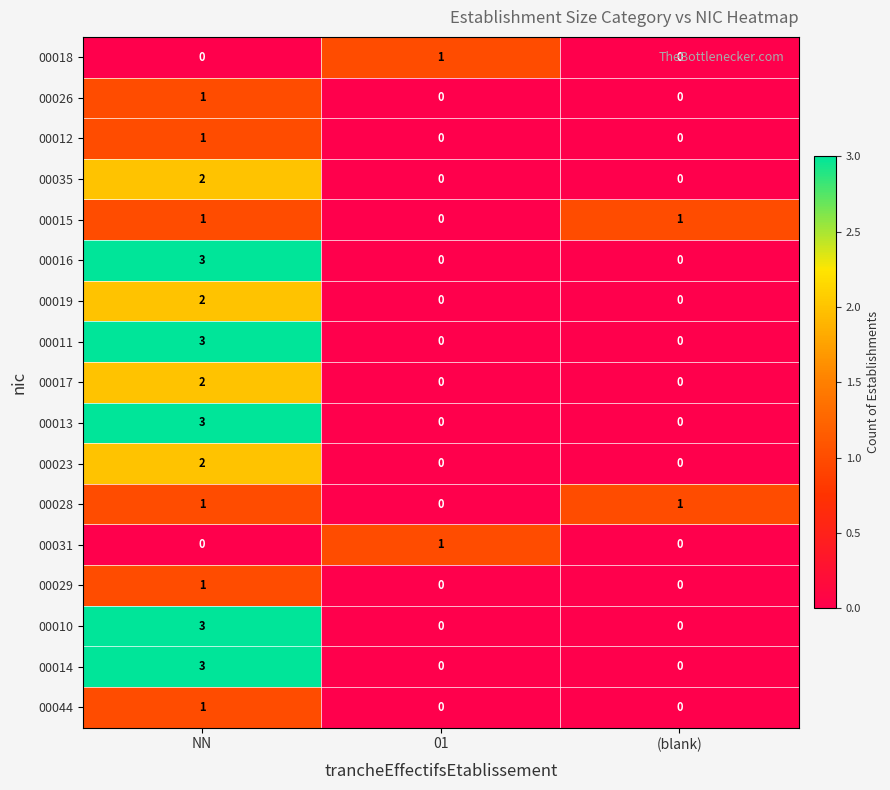

At how many categories does at least one series exceed 0?

3